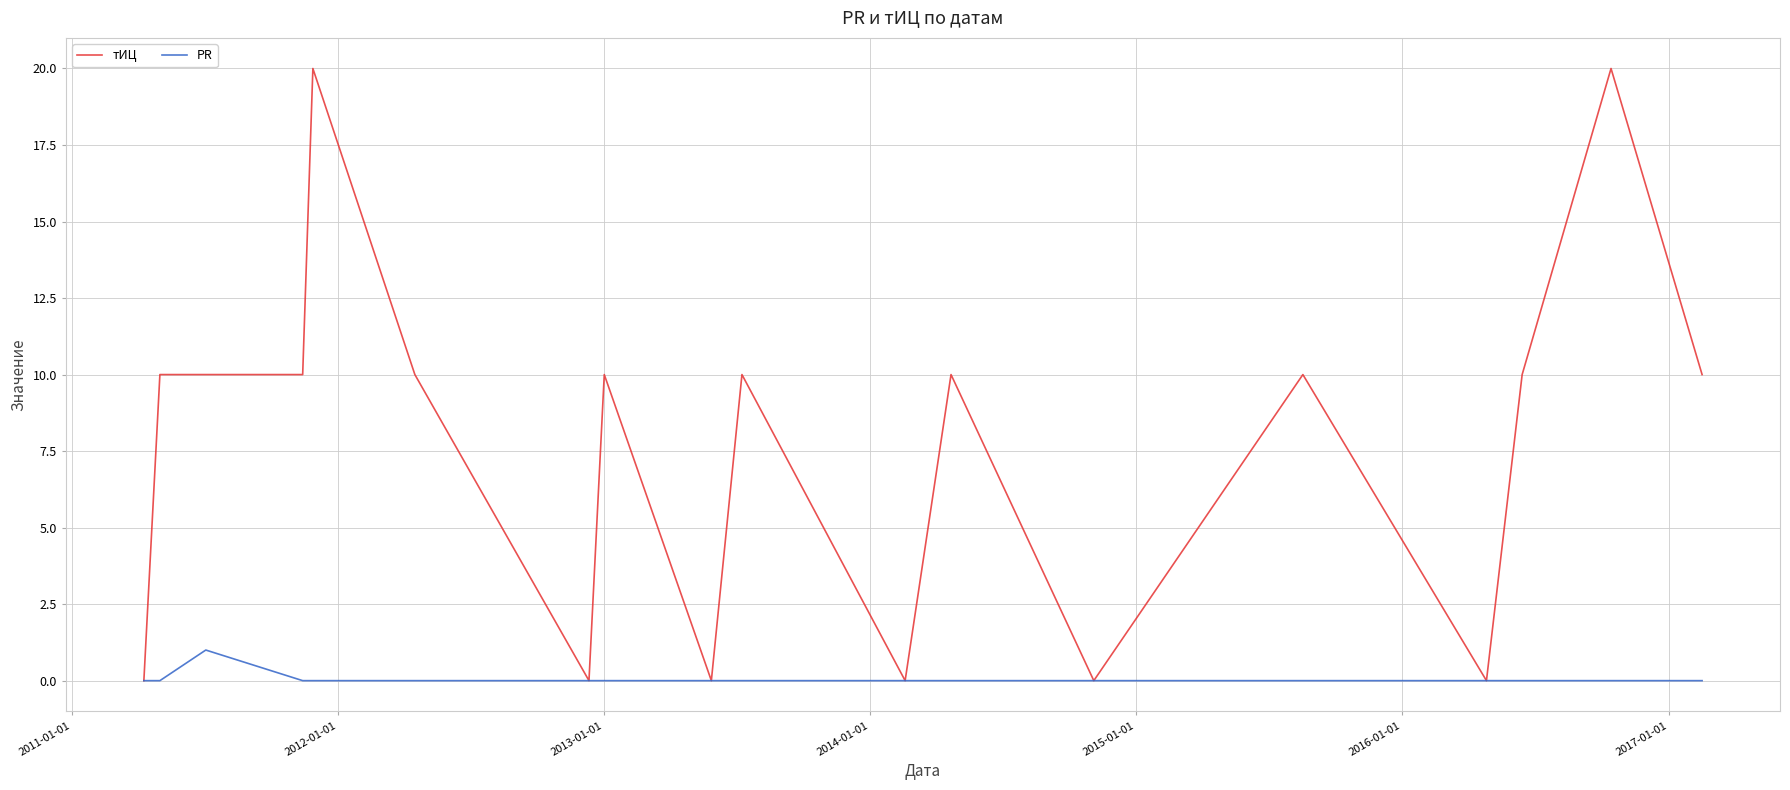

What are all the series names shown in the legend?

тИЦ, PR